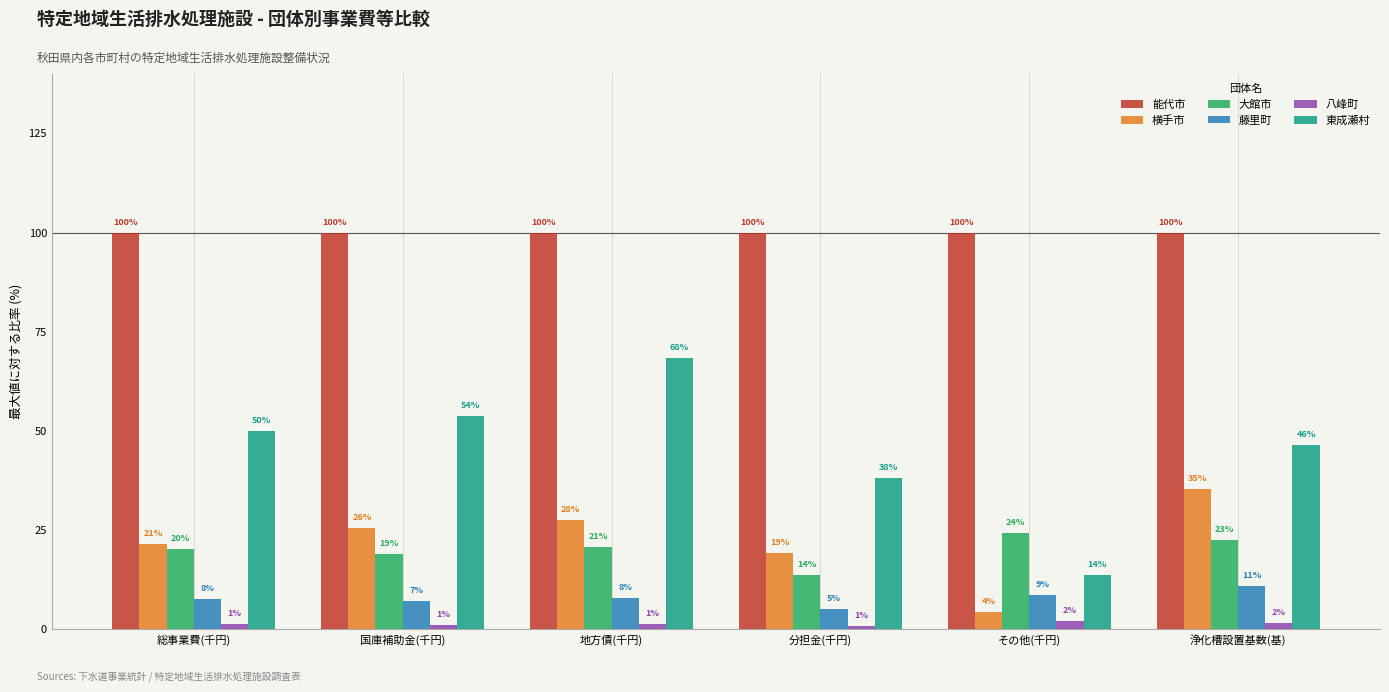

What are all the series names shown in the legend?

能代市, 横手市, 大館市, 藤里町, 八峰町, 東成瀬村